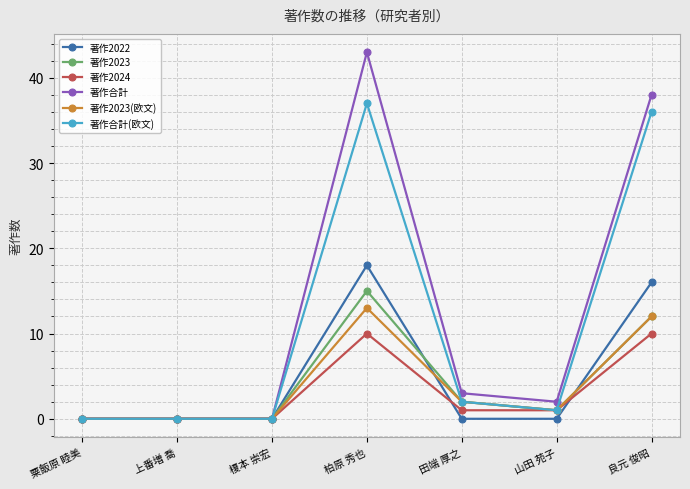

Which series has the widest spread of values?

著作合計